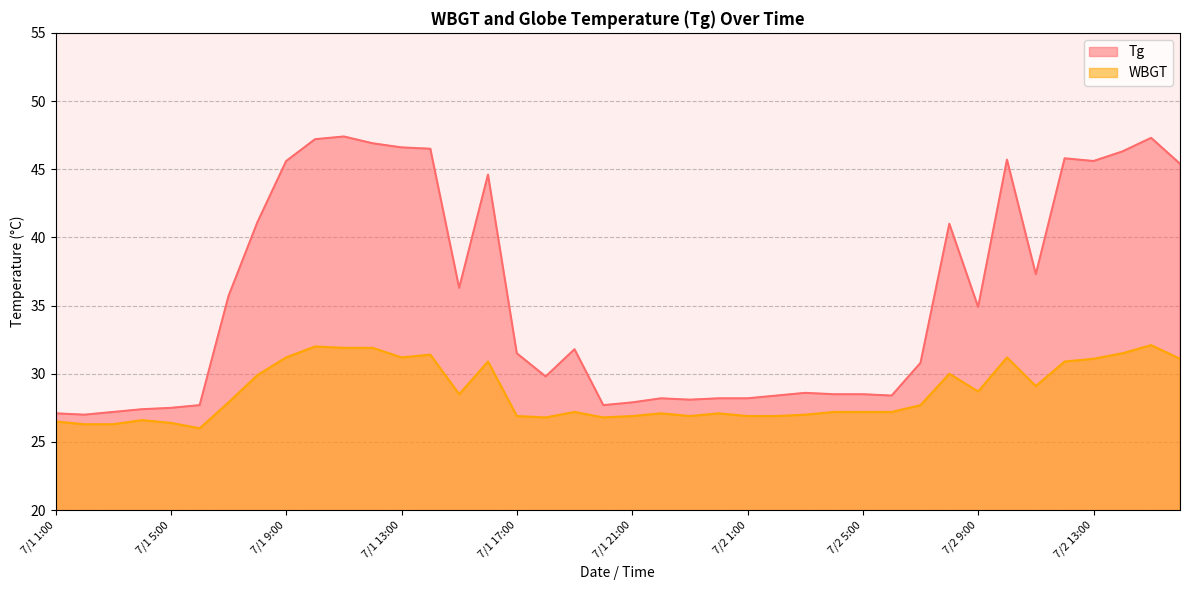

Reading left to right, transcribe all the data shown in this chart.

Tg: 27.1	27.0	27.2	27.4	27.5	27.7	35.7	41.1	45.6	47.2	47.4	46.9	46.6	46.5	36.3	44.6	31.5	29.8	31.8	27.7	27.9	28.2	28.1	28.2	28.2	28.4	28.6	28.5	28.5	28.4	30.8	41.0	34.9	45.7	37.3	45.8	45.6	46.3	47.3	45.4
WBGT: 26.5	26.3	26.3	26.6	26.4	26.0	27.9	29.9	31.2	32.0	31.9	31.9	31.2	31.4	28.5	30.9	26.9	26.8	27.2	26.8	26.9	27.1	26.9	27.1	26.9	26.9	27.0	27.2	27.2	27.2	27.7	30.0	28.7	31.2	29.1	30.9	31.1	31.5	32.1	31.1